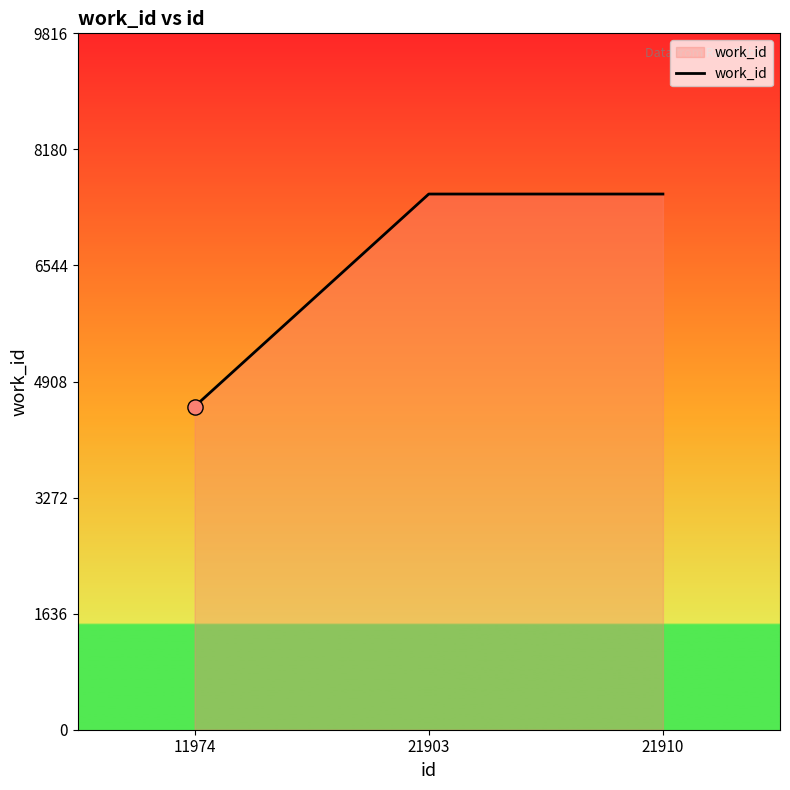

Which has a higher value, 21910 or 11974?

21910